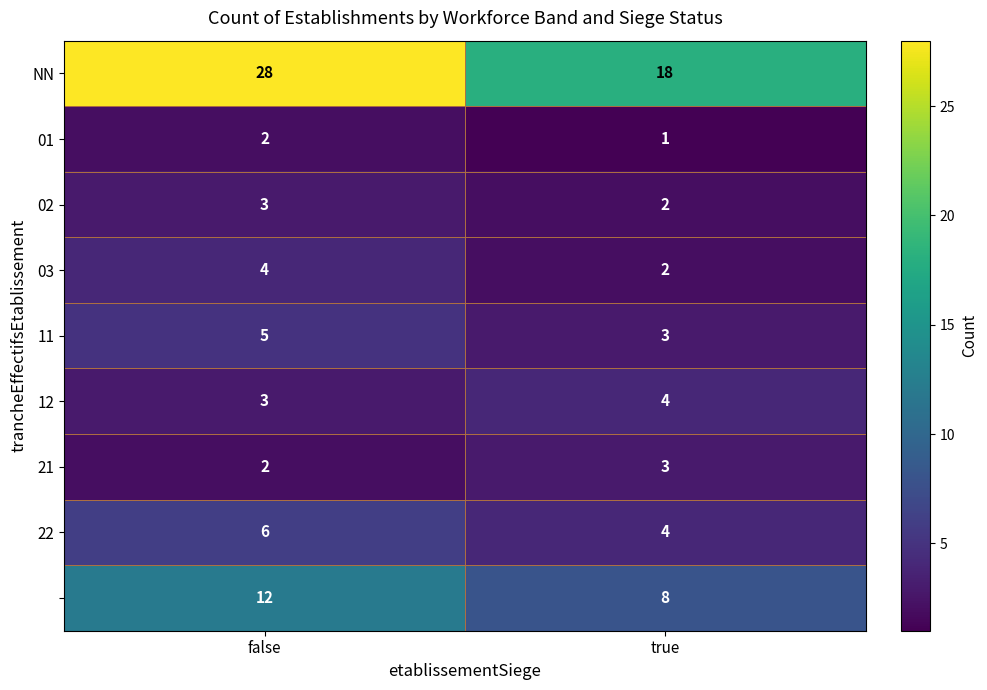

Which label corresponds to the smallest value in the chart?

true